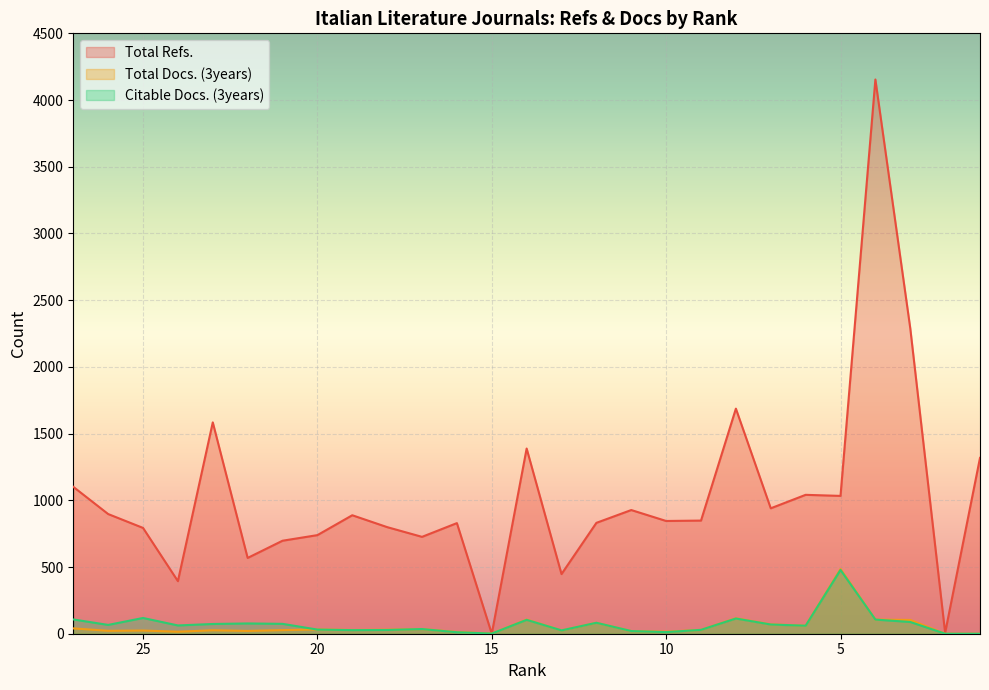

How many data points in Total Docs. (3years) are above 28?

13